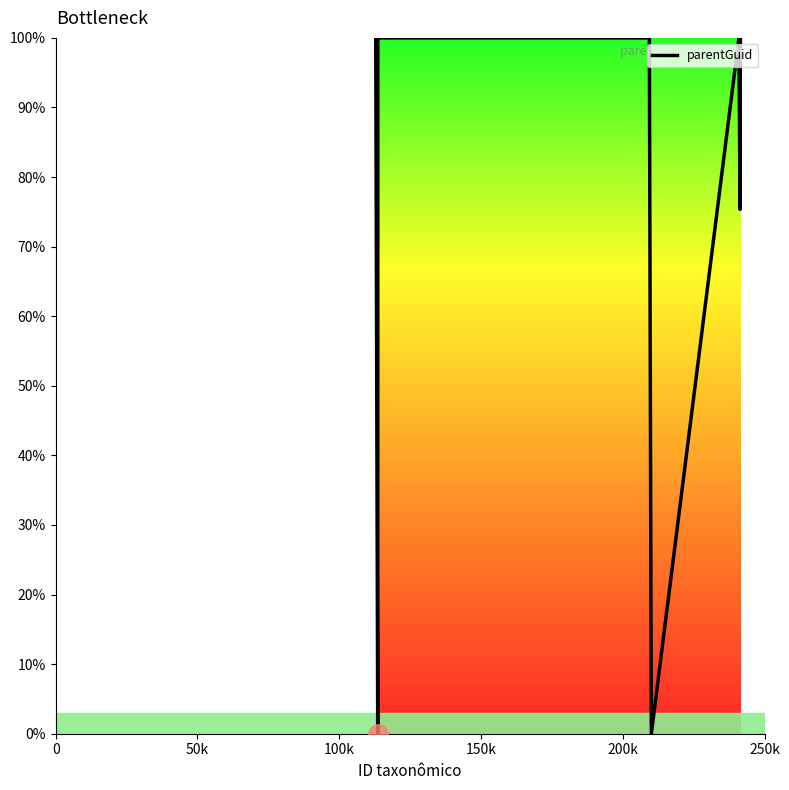

What is the greatest value displayed?

100.0